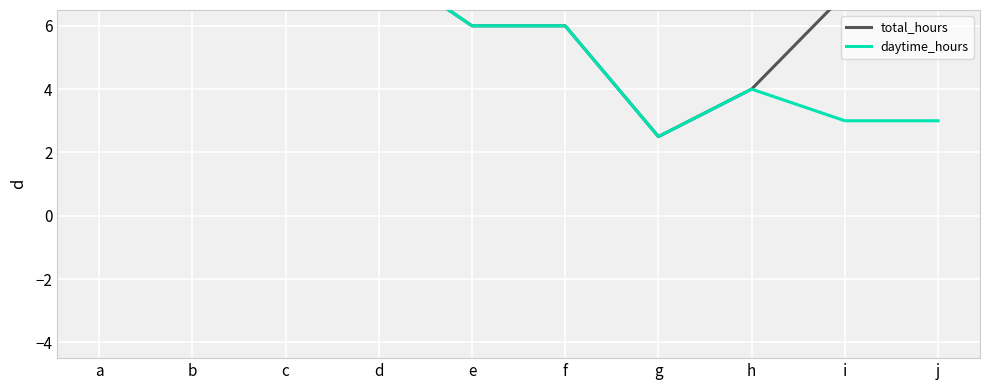

True or false: total_hours has a value of 2.5 at g.

True